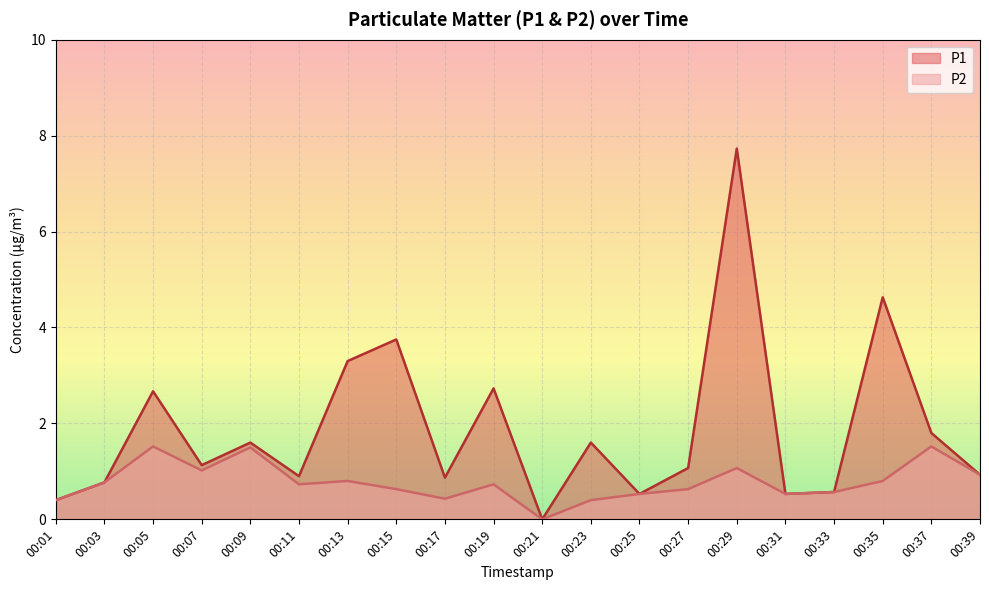

At which category does the chart reach its minimum across all series?

00:21